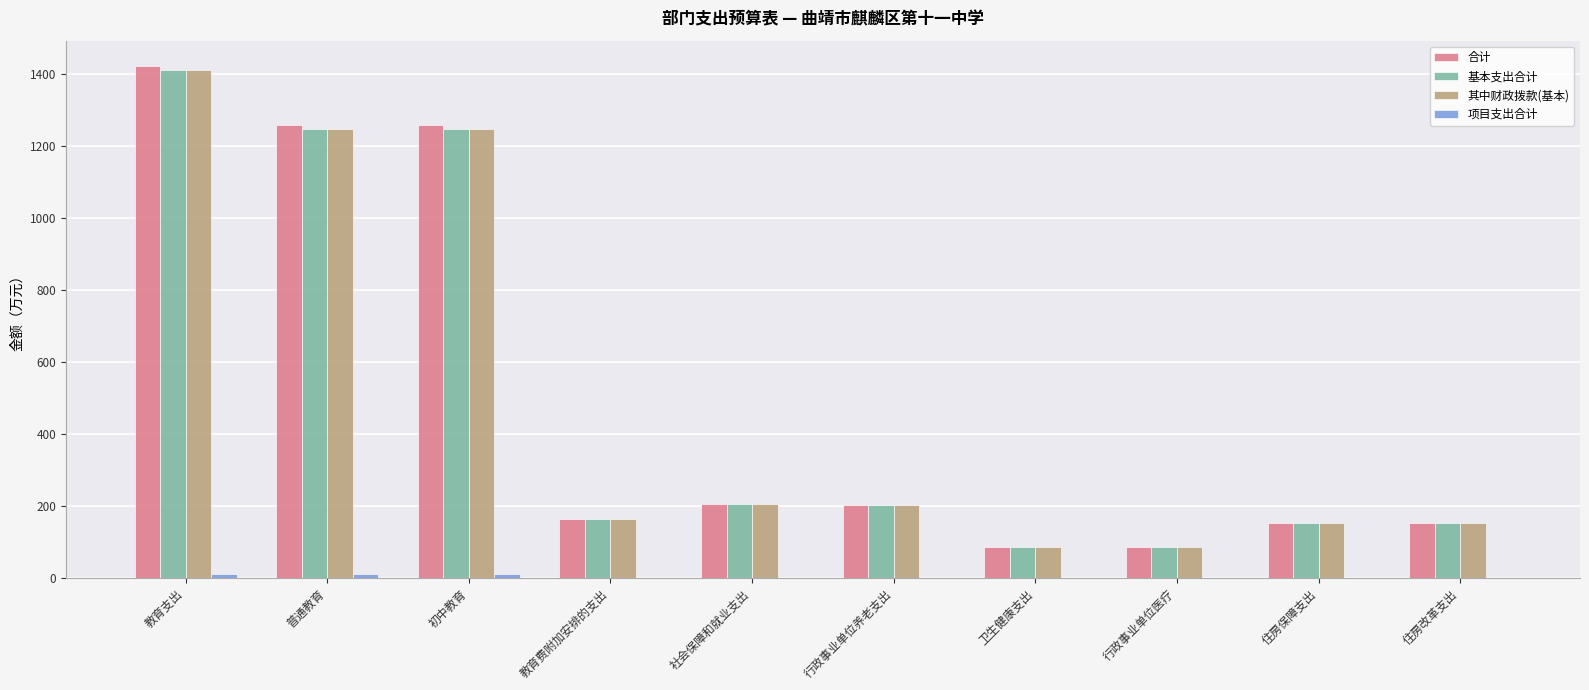

Is it true that 基本支出合计 equals 152.2 at 卫生健康支出?

False